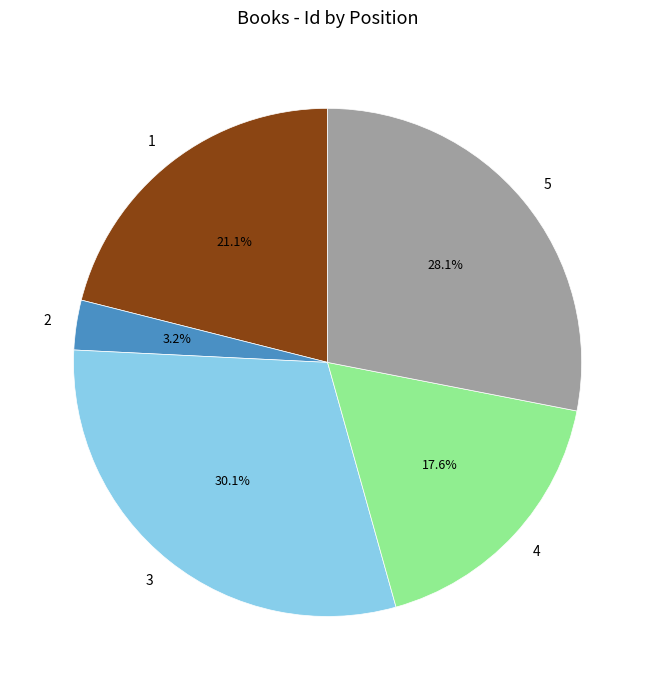

How many segments does this pie chart have?

5